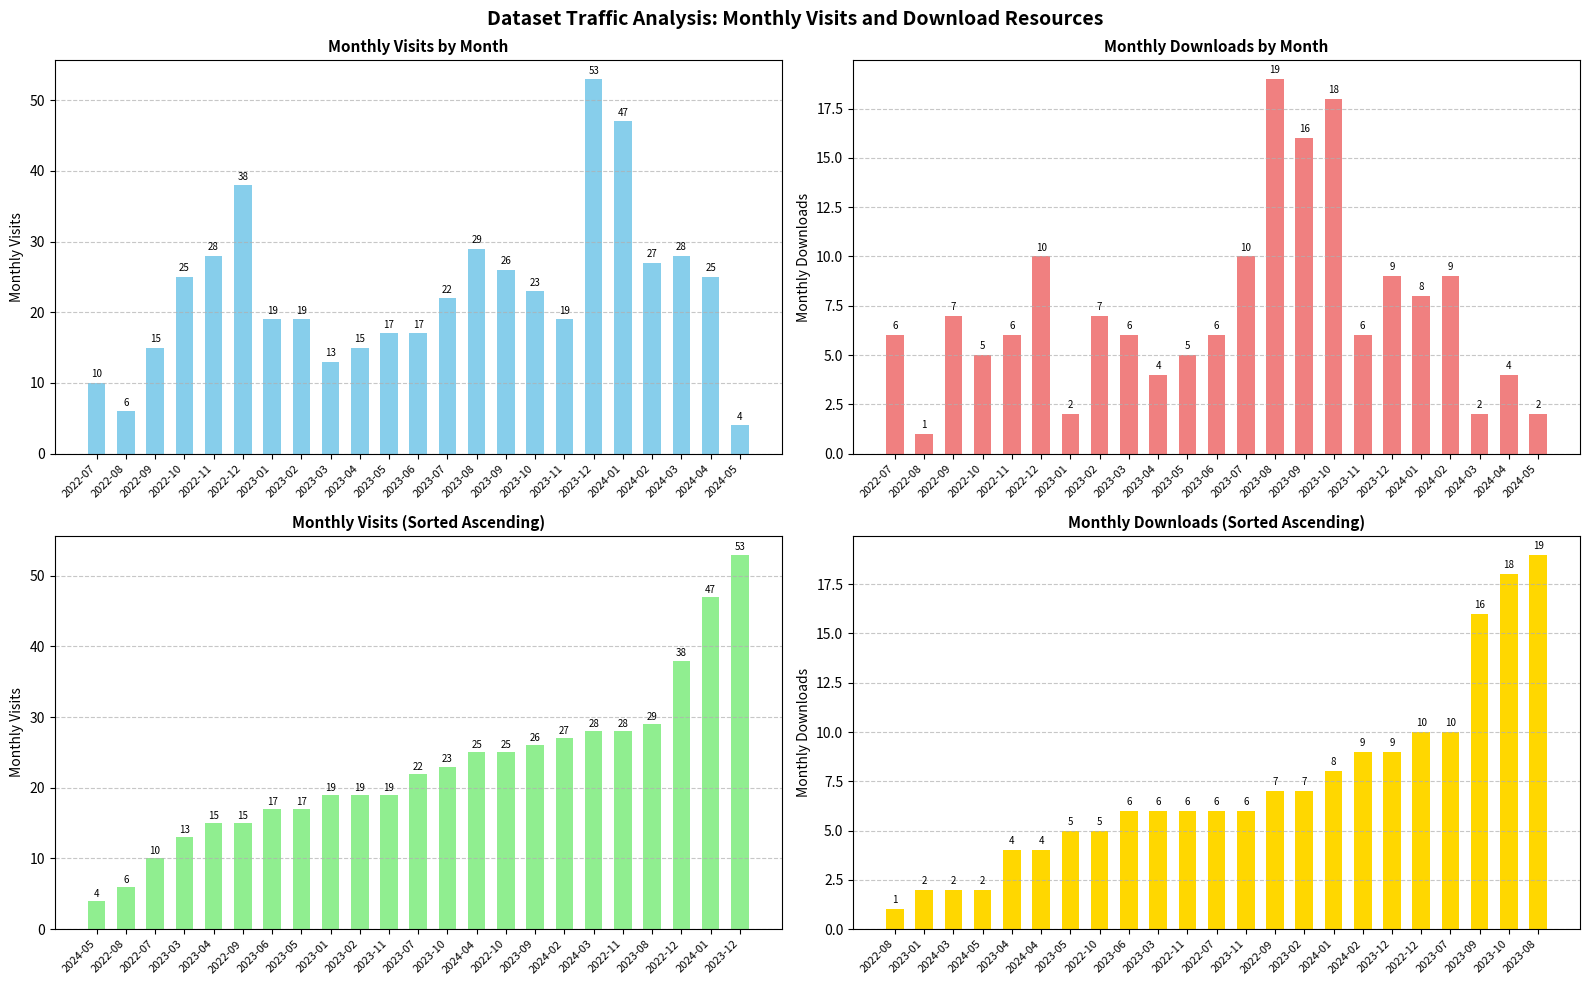

What is the label of the 23rd bar from the right?

2022-07